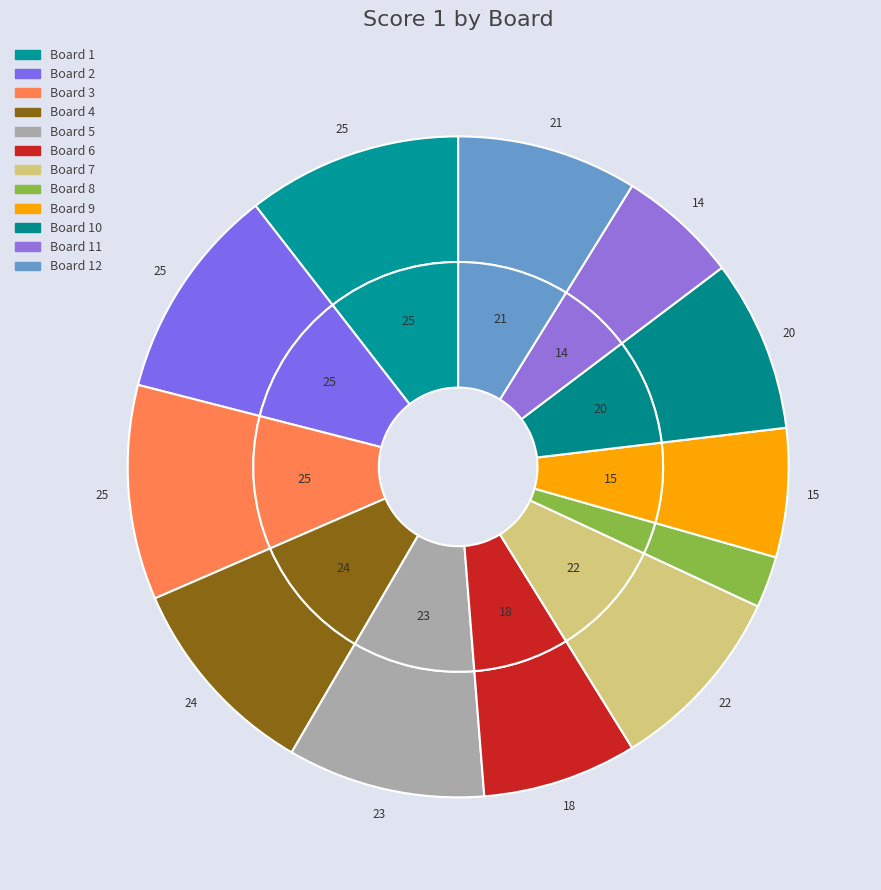

Rank the categories by value from lowest to highest.

8, 11, 9, 6, 10, 12, 7, 5, 4, 1, 2, 3